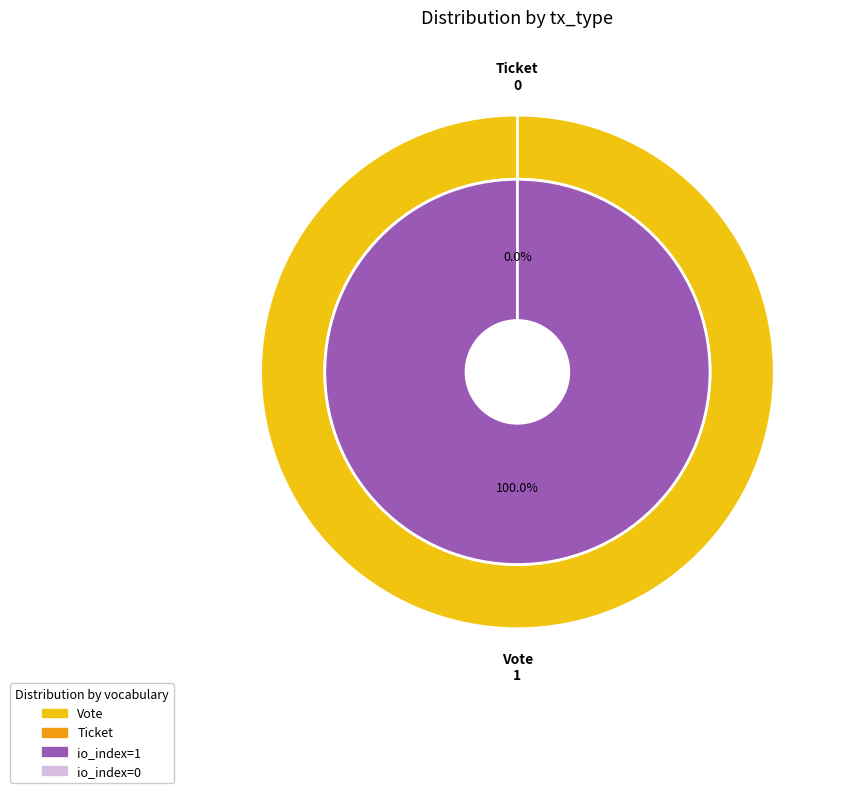

What percentage is the Vote slice, to the nearest percent?

100%